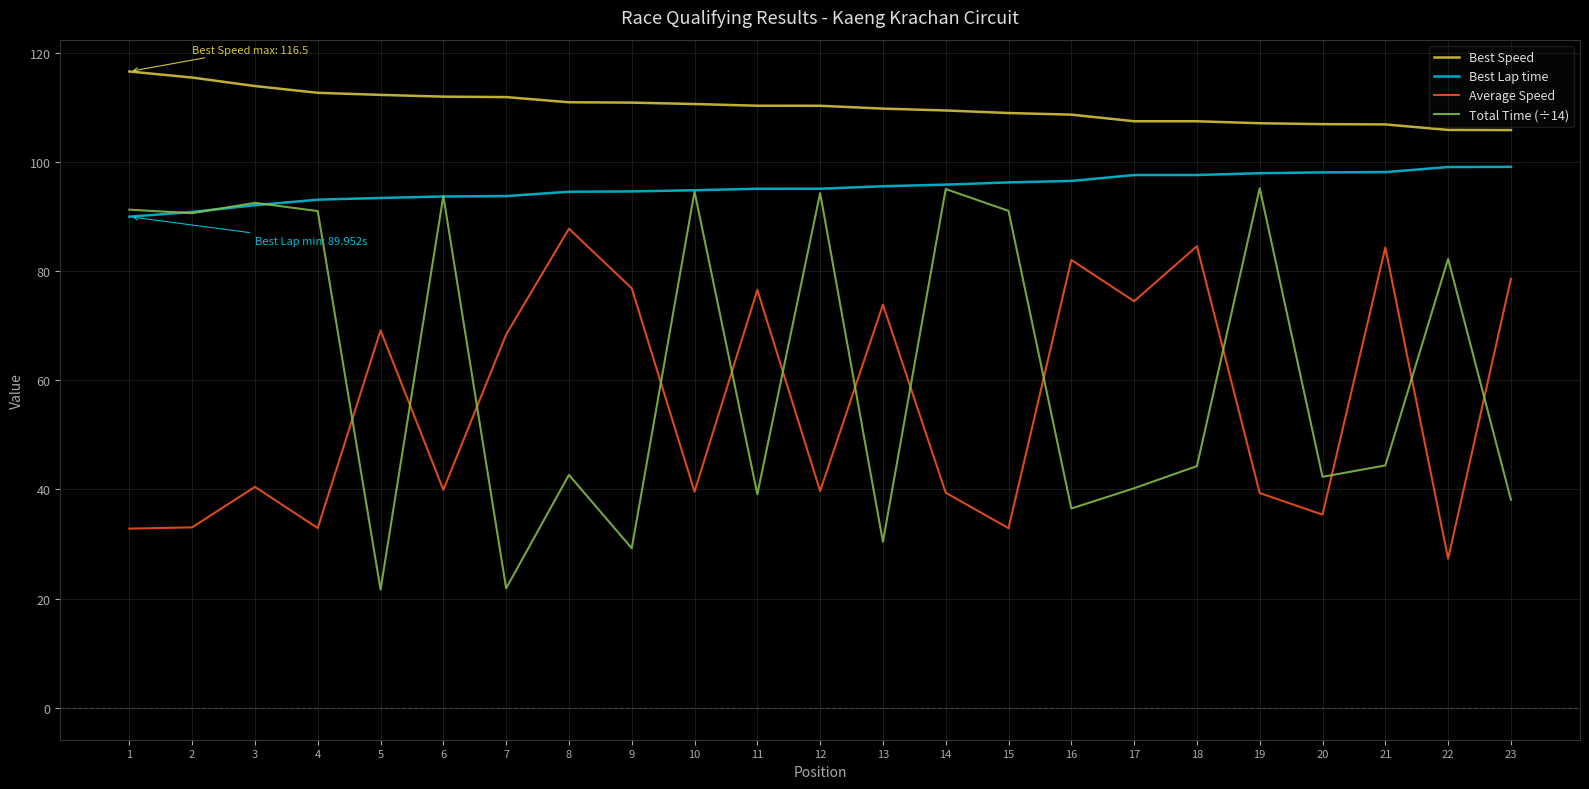

True or false: Average Speed has a value of 27.3 at 22.

True